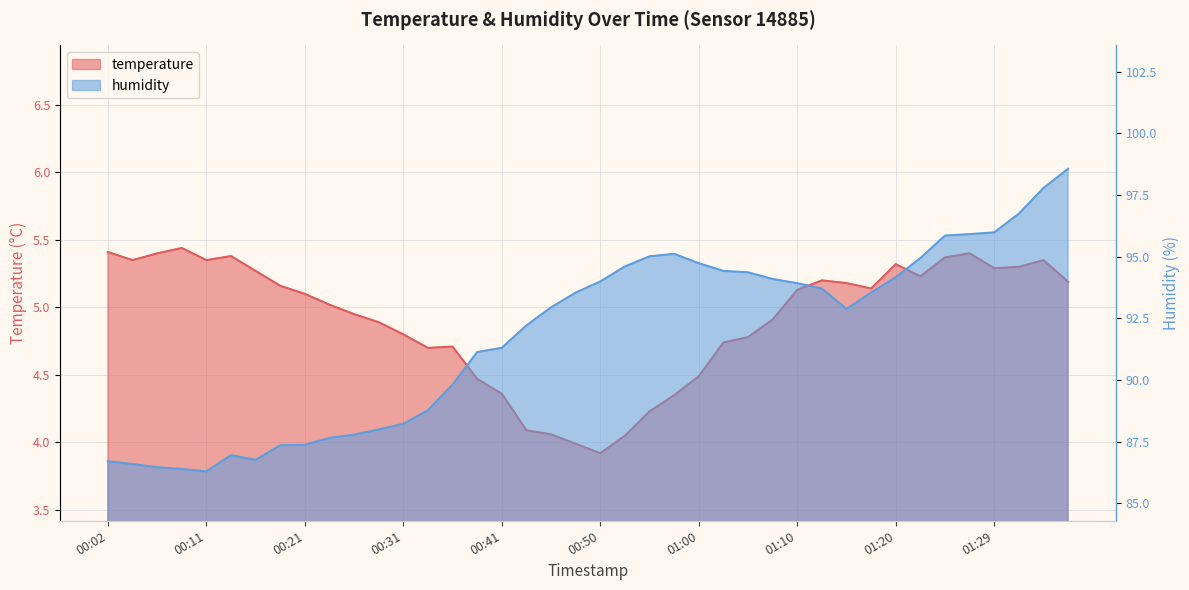

At which label does humidity first exceed 93?

00:48